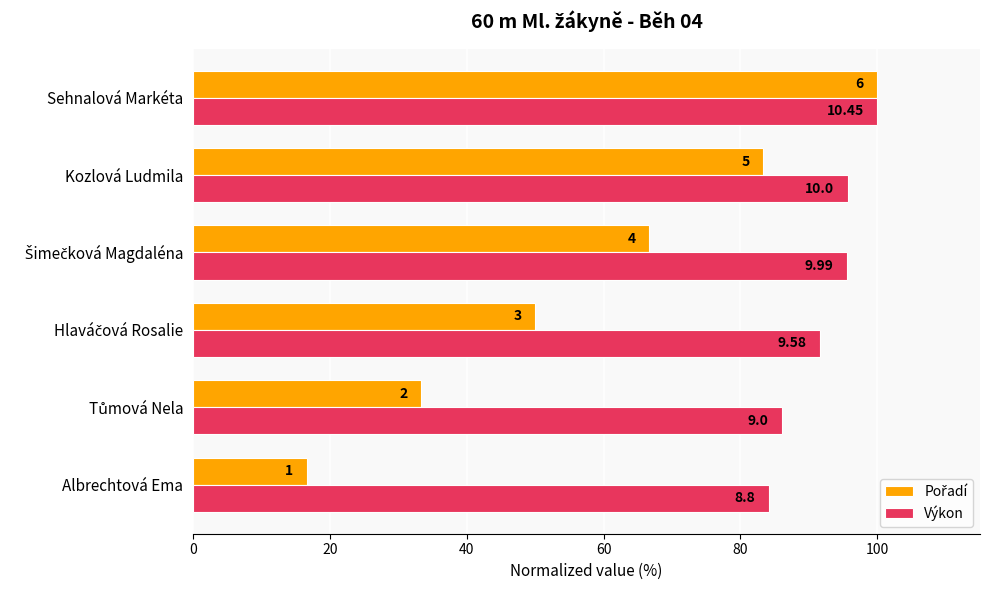

What is the value of the Pořadí bar at the 4th from the left?

66.7